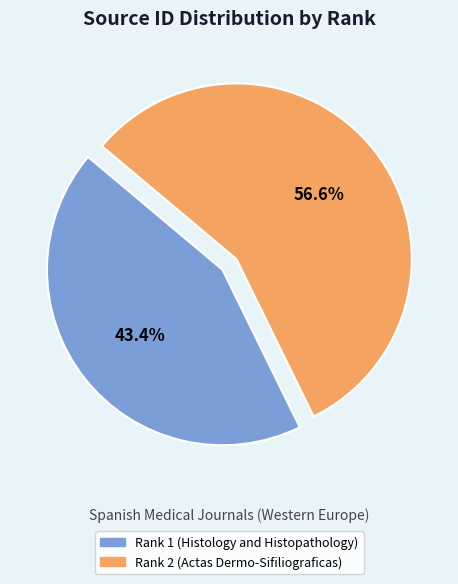

Rank the categories by value from lowest to highest.

Rank 1 (Histology and Histopathology), Rank 2 (Actas Dermo-Sifiliograficas)